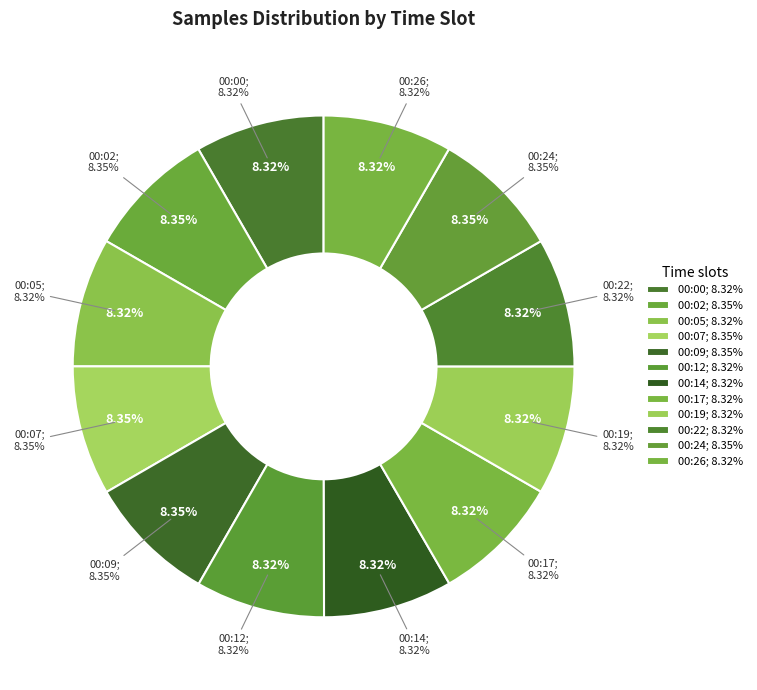

Rank the categories by value from highest to lowest.

00:07, 00:09, 00:02, 00:24, 00:00, 00:17, 00:26, 00:12, 00:19, 00:05, 00:22, 00:14